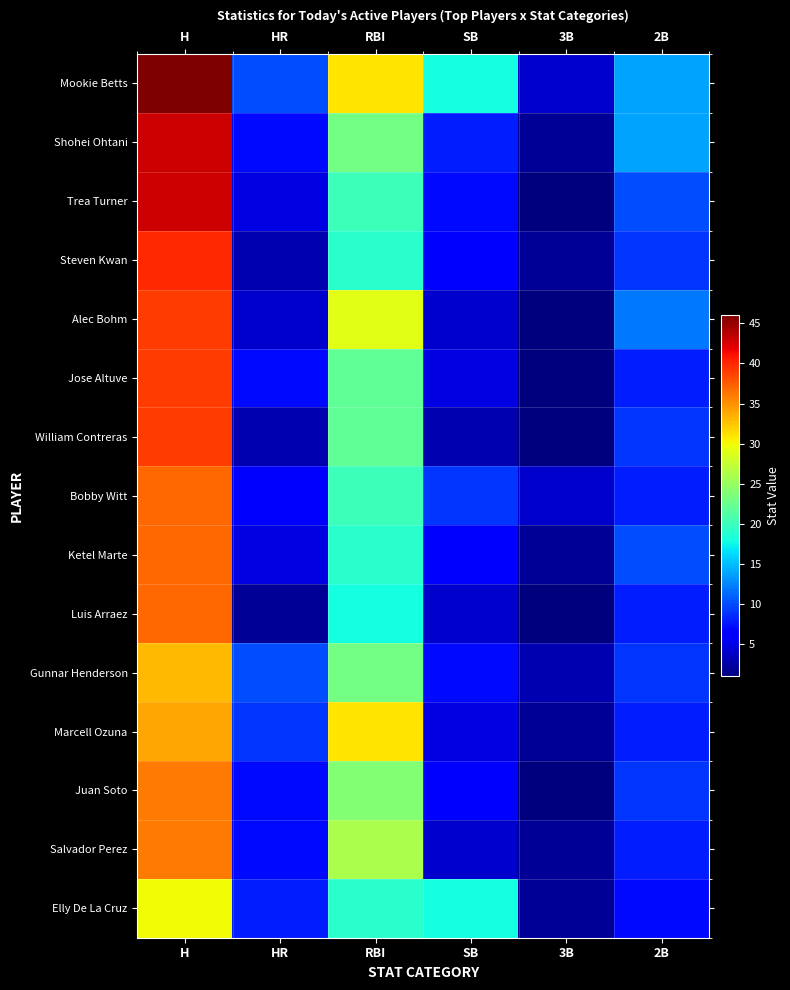

Reading left to right, extract all data points from this chart.

Mookie Betts: H=46	HR=10	RBI=31	SB=18	3B=4	2B=14
Shohei Ohtani: H=43	HR=7	RBI=23	SB=8	3B=2	2B=14
Trea Turner: H=43	HR=5	RBI=20	SB=7	3B=1	2B=10
Steven Kwan: H=40	HR=3	RBI=19	SB=6	3B=2	2B=9
Alec Bohm: H=39	HR=4	RBI=29	SB=4	3B=1	2B=12
Jose Altuve: H=39	HR=7	RBI=22	SB=5	3B=1	2B=8
William Contreras: H=39	HR=3	RBI=22	SB=3	3B=1	2B=9
Bobby Witt: H=37	HR=6	RBI=20	SB=9	3B=4	2B=8
Ketel Marte: H=37	HR=5	RBI=19	SB=6	3B=2	2B=10
Luis Arraez: H=37	HR=2	RBI=18	SB=4	3B=1	2B=8
Gunnar Henderson: H=33	HR=10	RBI=23	SB=7	3B=3	2B=9
Marcell Ozuna: H=34	HR=9	RBI=31	SB=5	3B=2	2B=8
Juan Soto: H=36	HR=7	RBI=24	SB=6	3B=1	2B=9
Salvador Perez: H=36	HR=7	RBI=26	SB=4	3B=2	2B=8
Elly De La Cruz: H=30	HR=8	RBI=19	SB=18	3B=2	2B=7